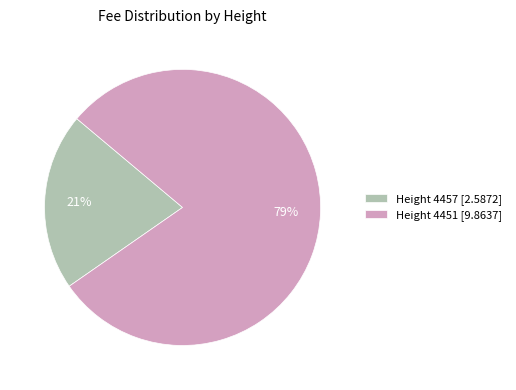

Count the number of slices in the pie.

2